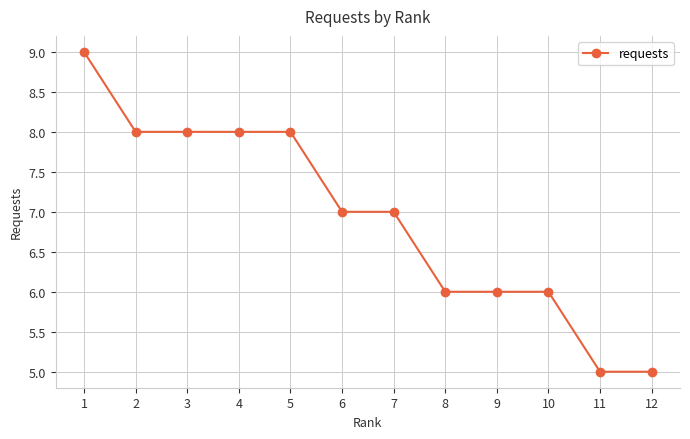

How many data points does each series have?

12